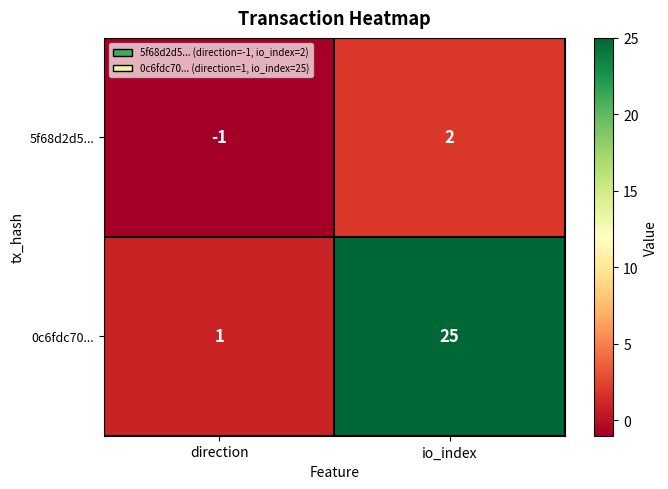

Reading left to right, what are all the values shown in this chart?

5f68d2d5...: direction=-1	io_index=2
0c6fdc70...: direction=1	io_index=25